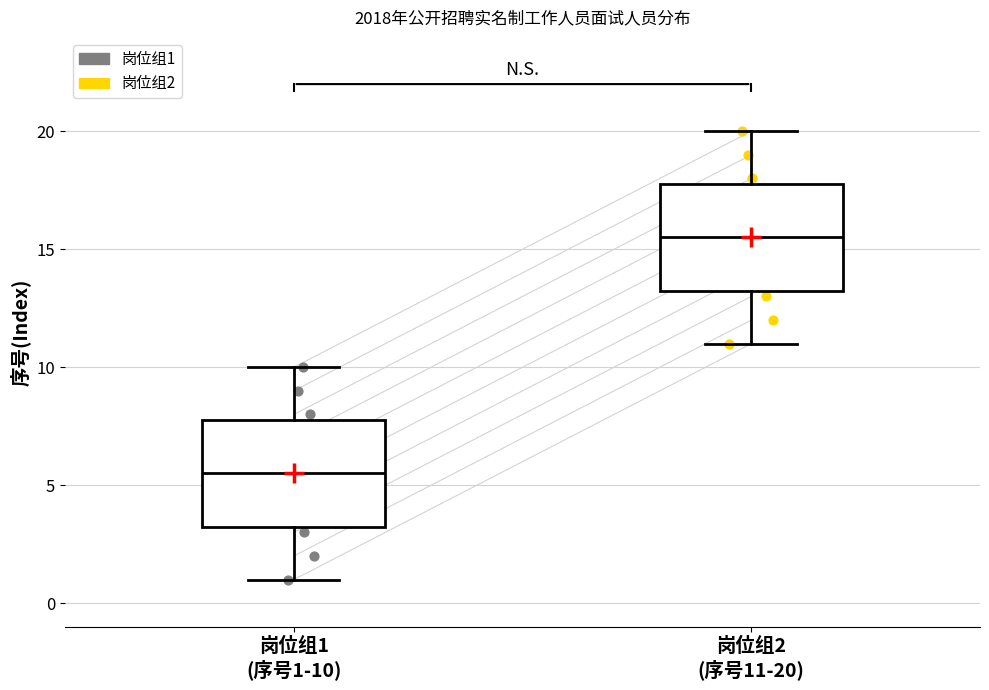

Which box has the lowest median line?

岗位组1 (序号1-10)